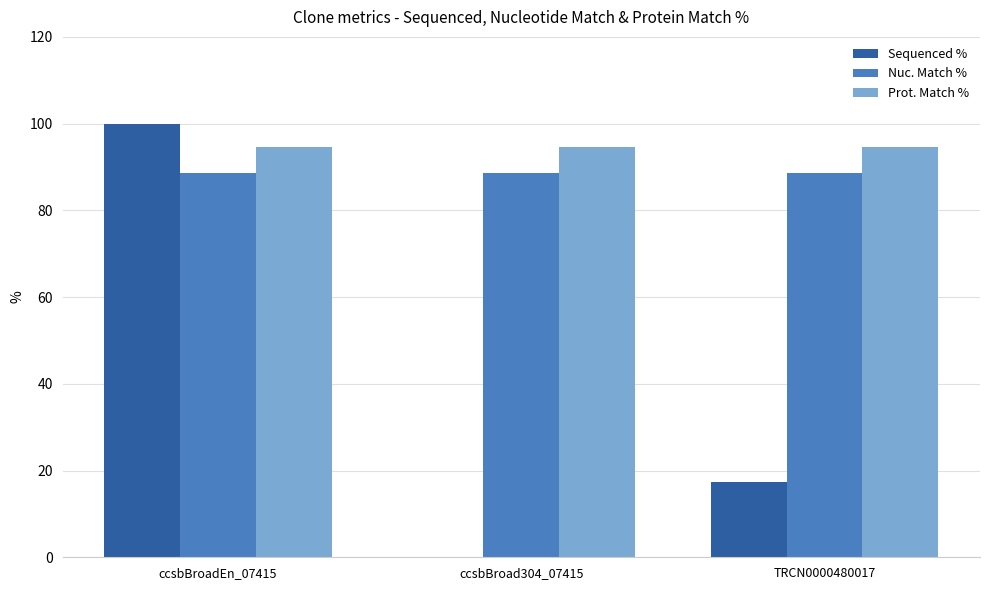

Is it true that Prot. Match % equals 94.7 at ccsbBroad304_07415?

True